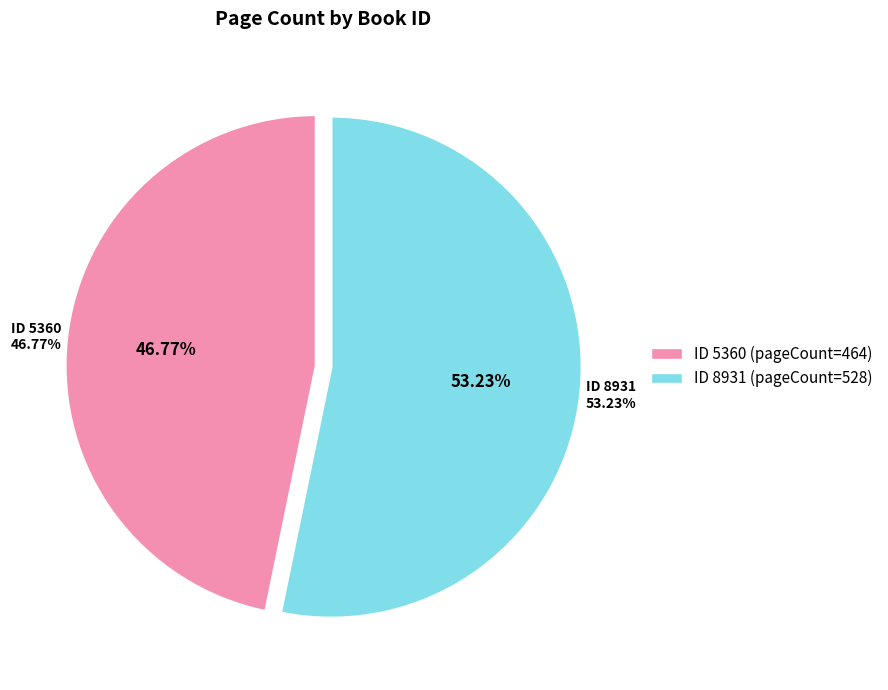

Which has a higher value, 5360 or 8931?

8931